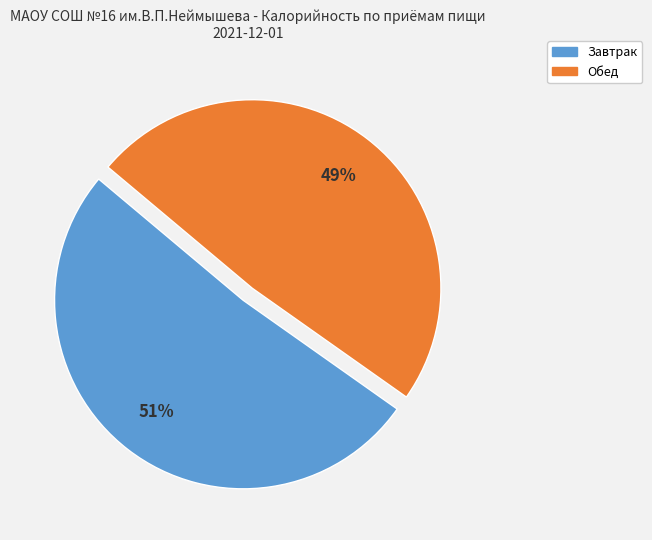

The Завтрак slice represents 65% of the pie. True or false?

False